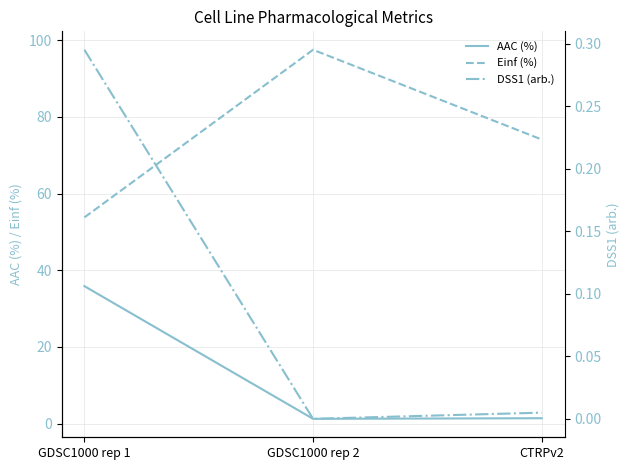

True or false: DSS1 (arb.) has a value of 0.4 at GDSC1000 rep 1.

False